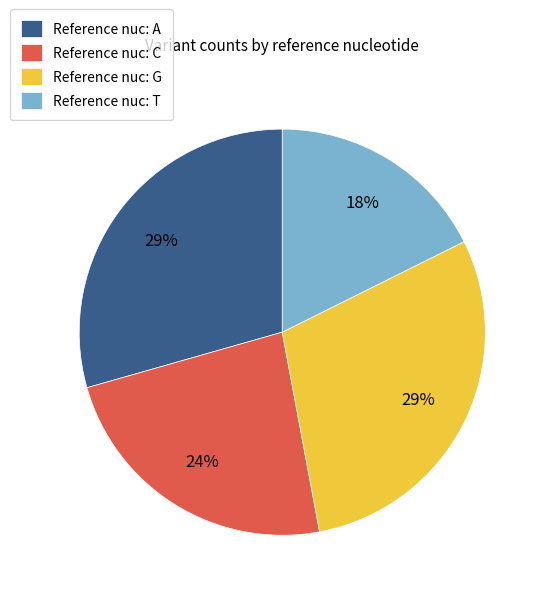

How many segments does this pie chart have?

4